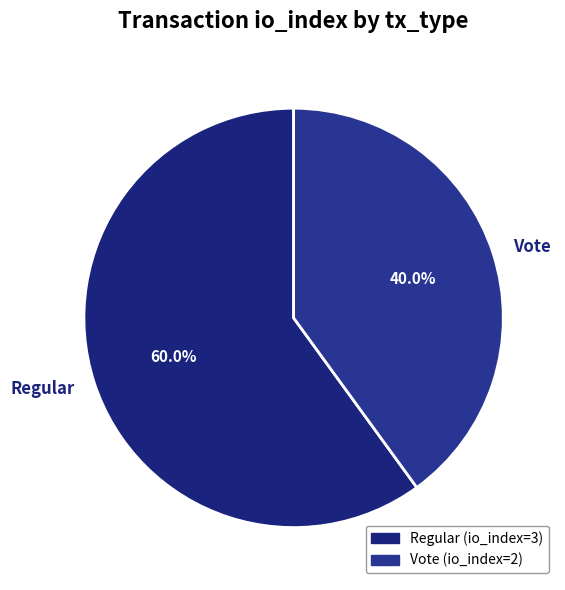

How many slices are in this pie chart?

2